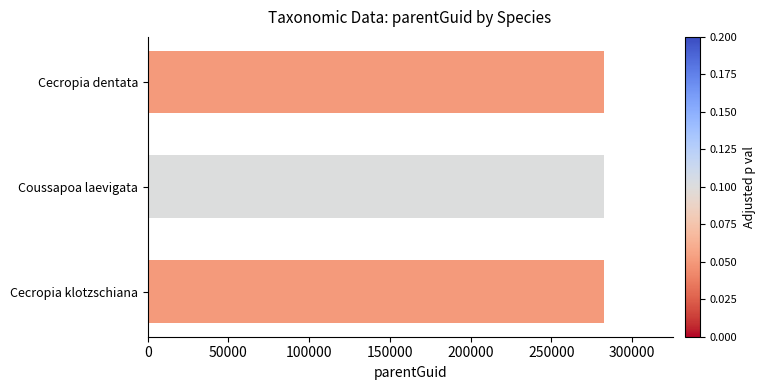

What is the maximum value shown in the chart?

282549